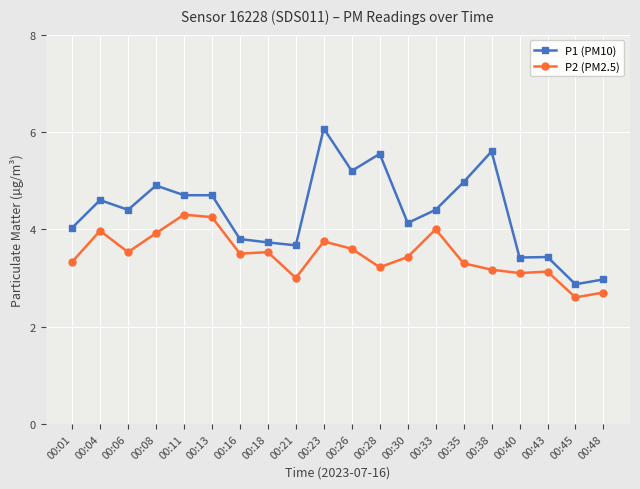

At which category is the sum across all series the highest?

00:23